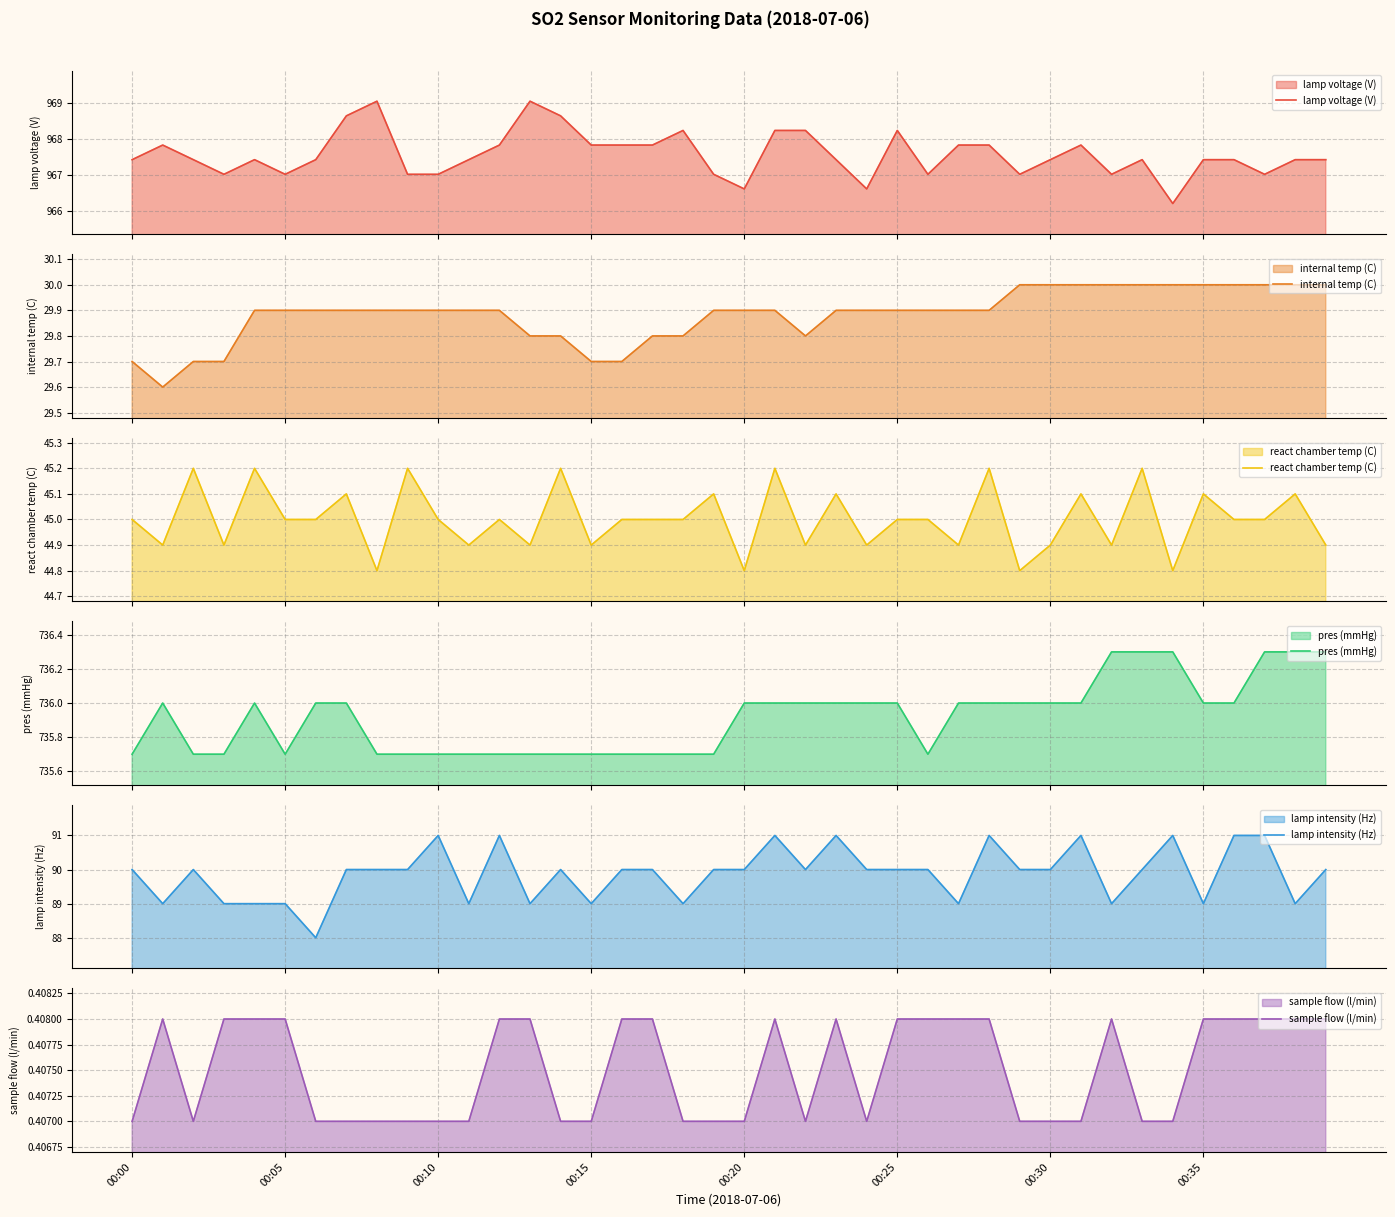

What is the spread (max minus min) of values at 22?

967.8